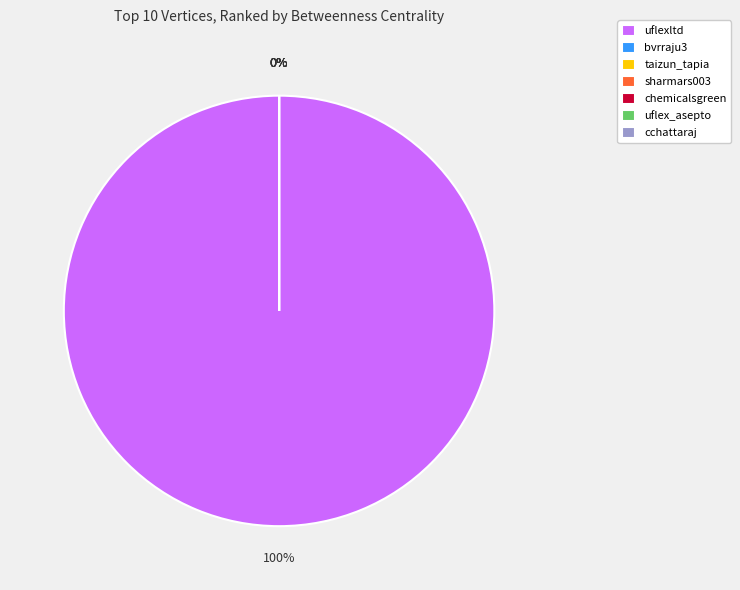

What is the change in value from uflexltd to uflex_asepto?

-20